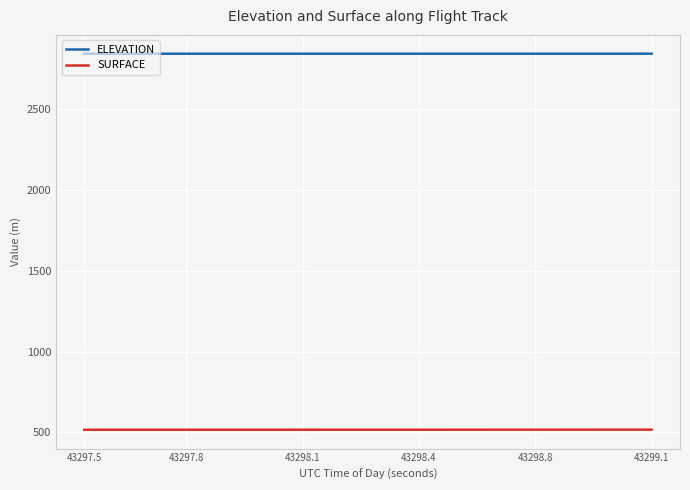

What is the minimum value for ELEVATION?

2843.5